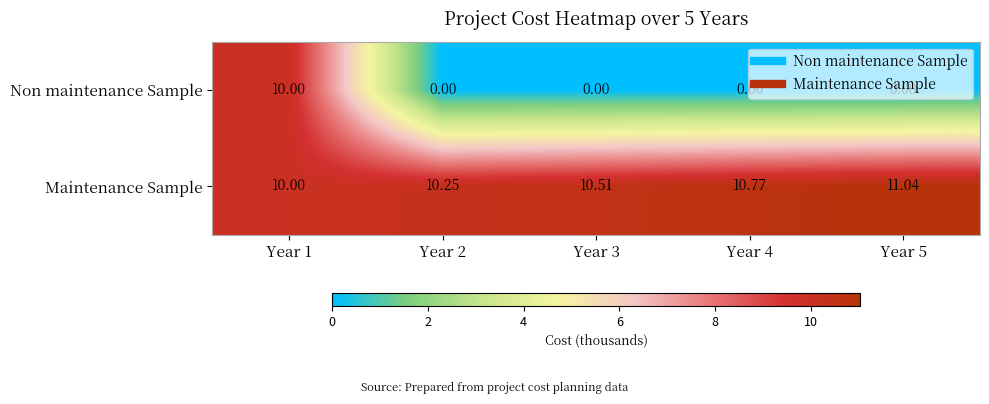

Which series changed the most between Year 3 and Year 5?

Maintenance Sample